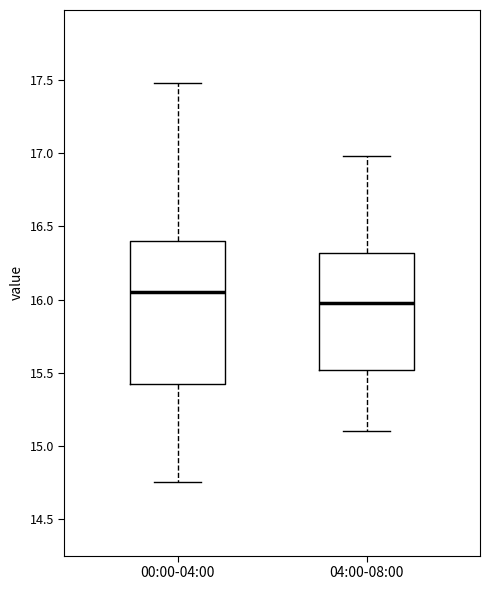

Comparing the boxes themselves (not the whiskers), which one is the tallest?

00:00-04:00